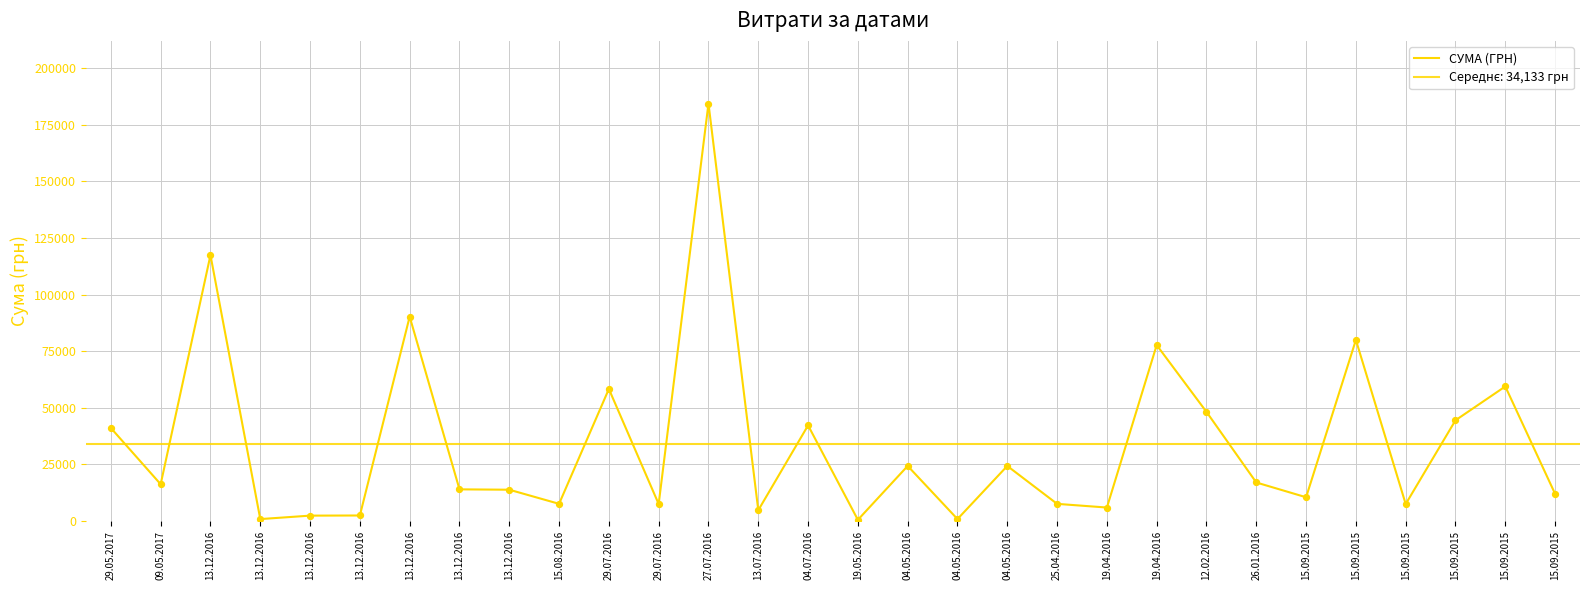

What is the ratio of the value at 15.09.2015 to the value at 25.04.2016?

7.8